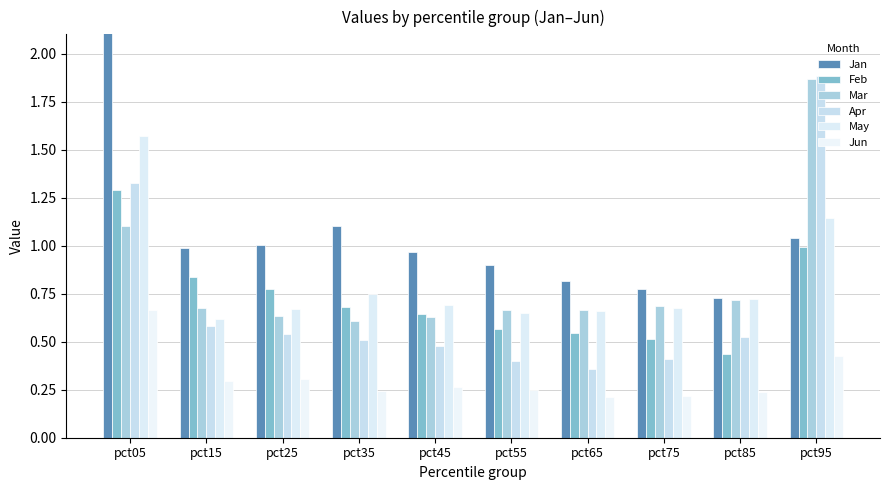

Read the May value at pct05.

1.6